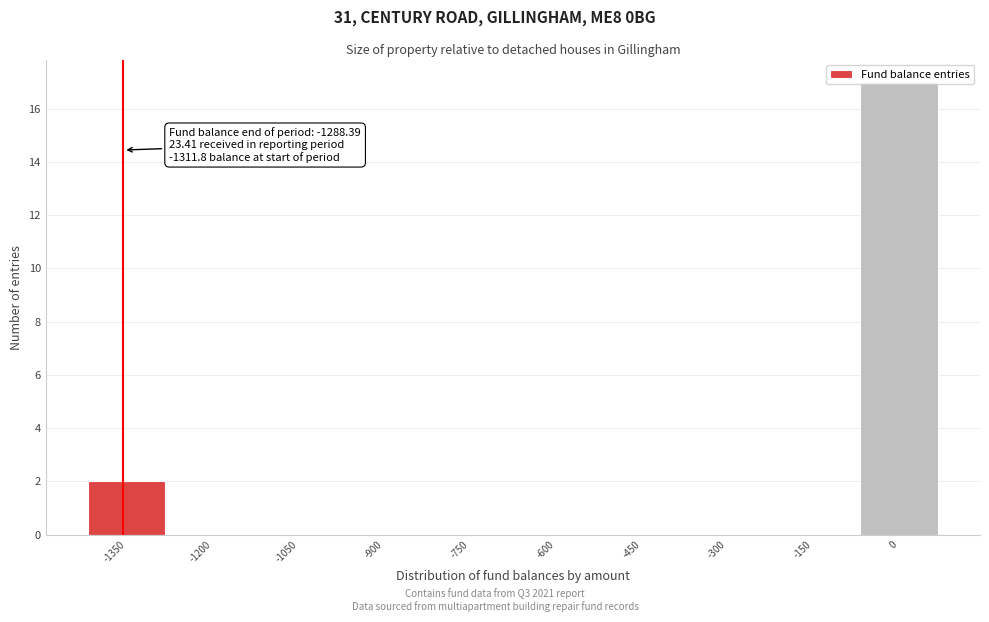

What is the sum of all values?

19